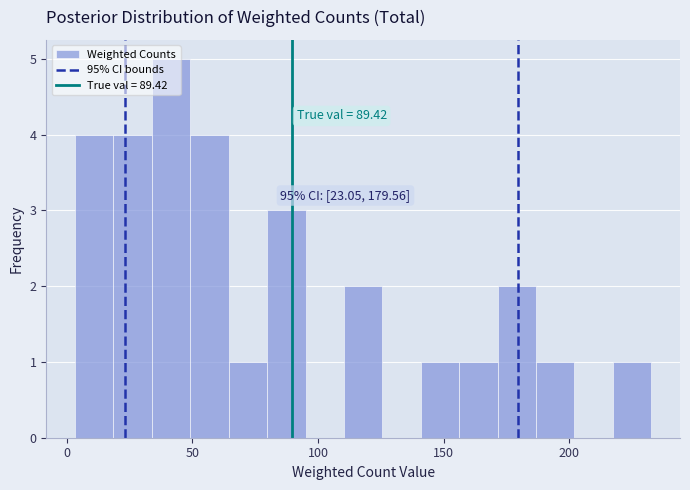

Around what value on the x-axis is the tallest bar? Give the approximate position of its centre, as read against the axis.

40